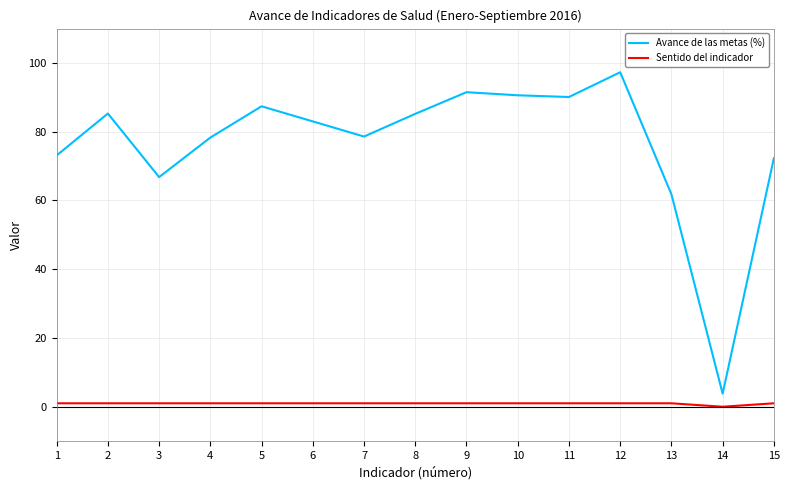

What is the total value across all series at 6?

84.0